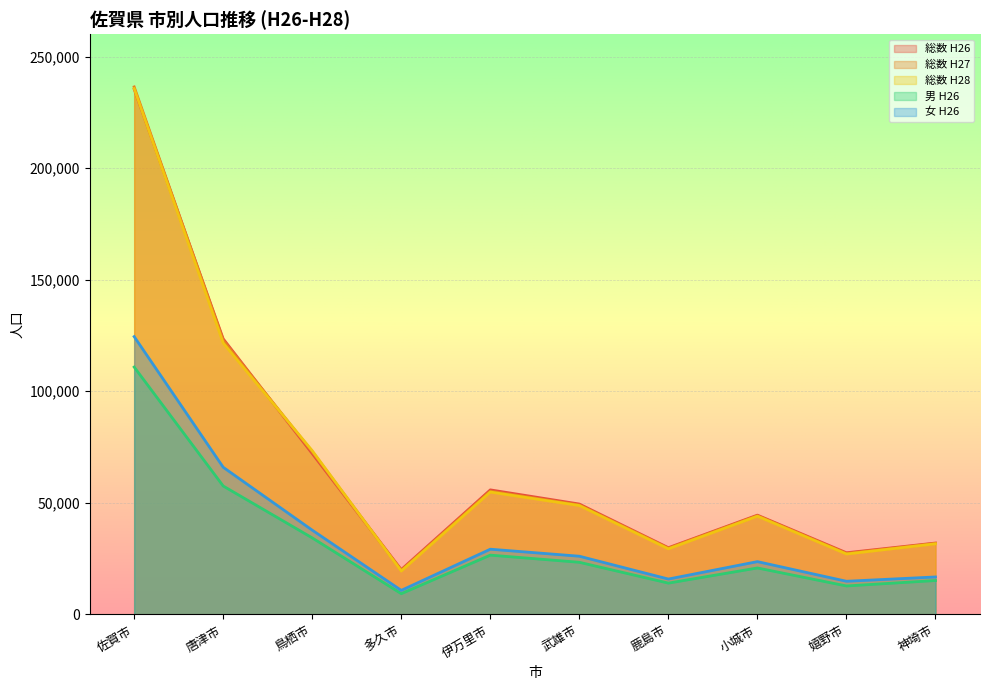

Reading left to right, what are all the values shown in this chart?

総数 H26: 235358	123503	72078	20102	55824	49477	29914	44509	27649	32007
総数 H27: 236372	122785	72902	19749	55238	49062	29684	44259	27336	31842
総数 H28: 235625	121610	73382	19450	54851	48799	29392	44031	27087	31660
男 H26: 110859	57553	34308	9308	26583	23378	14045	20834	12775	15201
女 H26: 124499	65950	37770	10794	29241	26099	15869	23675	14874	16806